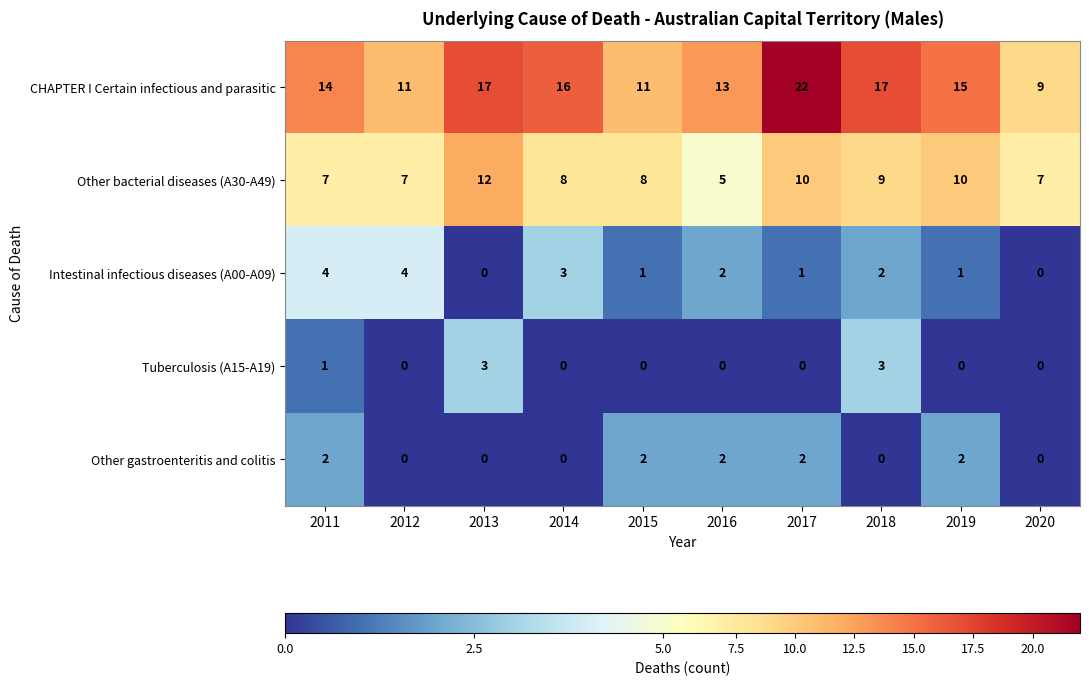

Rank the series by their maximum value, from highest to lowest.

CHAPTER I Certain infectious and parasitic, Other bacterial diseases (A30-A49), Intestinal infectious diseases (A00-A09), Tuberculosis (A15-A19), Other gastroenteritis and colitis